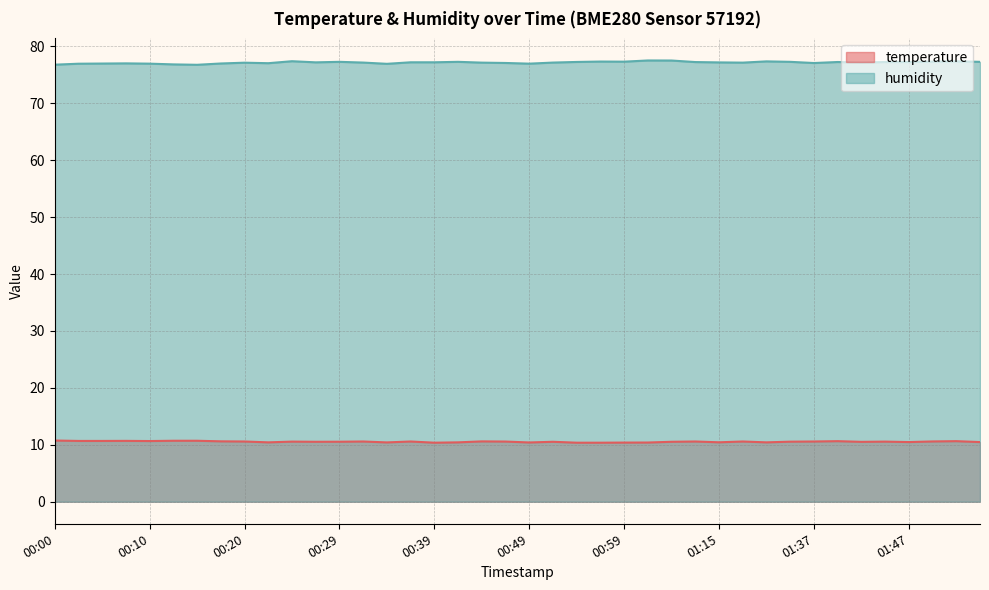

At which category does humidity reach its first local peak?

00:08